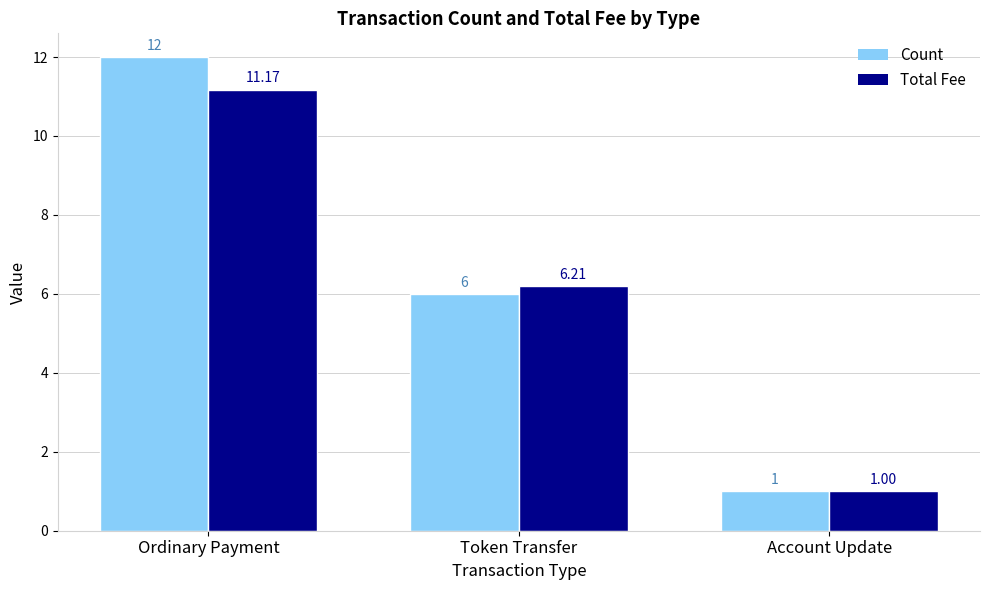

How many data points does each series have?

3